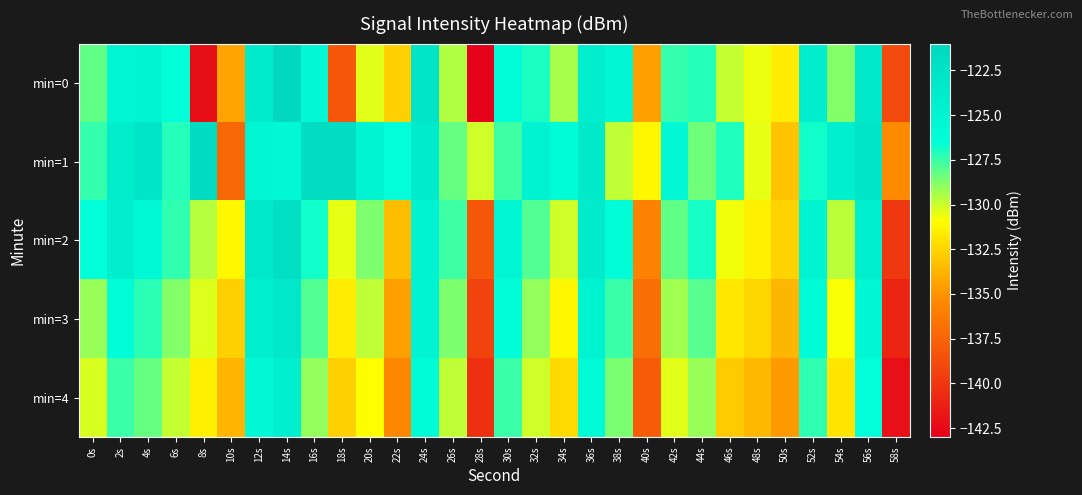

What is the total value across all series at 6s?

-639.7